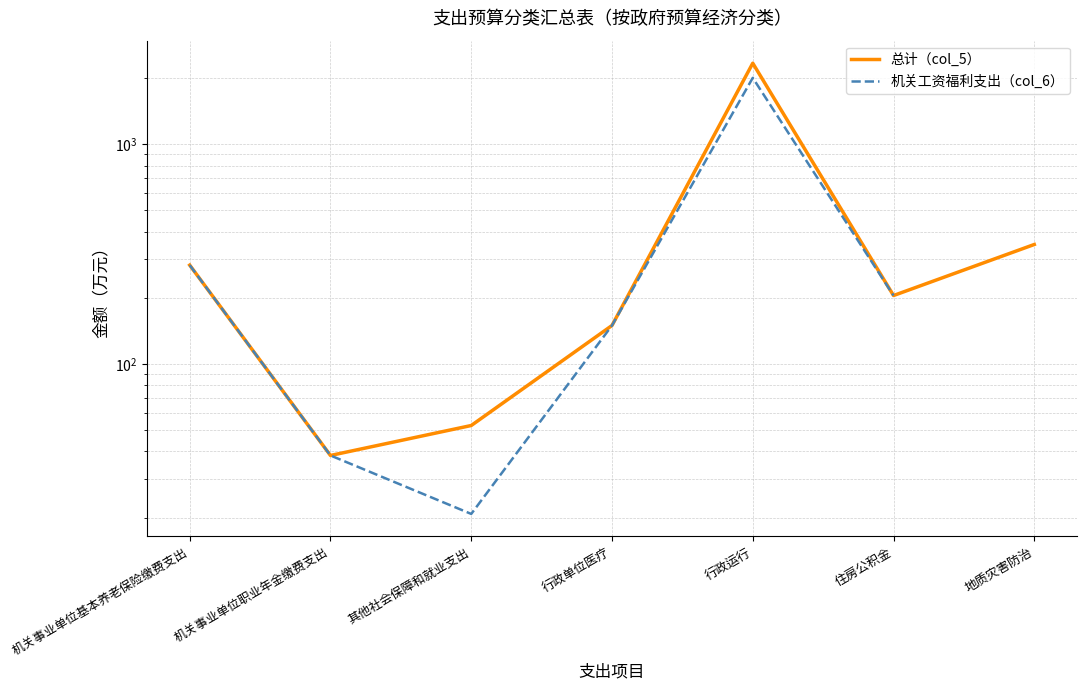

What are all the series names shown in the legend?

总计（col_5）, 机关工资福利支出（col_6）